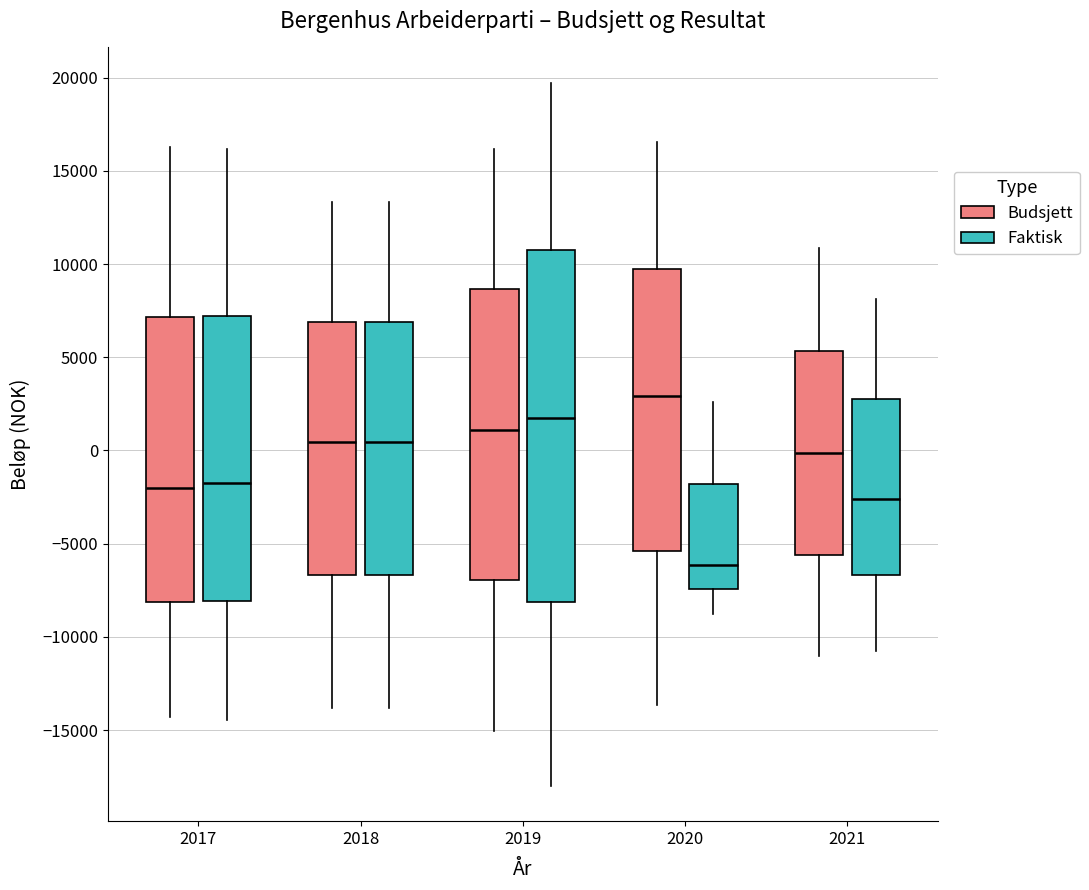

Reading left to right, read every box against the y-axis: the position of its median line, the range the box covers, and the ends of its whiskers. The values are not printed on the chart, so give them approximately, as read against the axis.

2017 (Budsjett): median -2000, box -8000 to 7000, whiskers -14500 to 16500
2017 (Faktisk): median -2000, box -8000 to 7000, whiskers -14500 to 16000
2018 (Budsjett): median 500, box -6500 to 7000, whiskers -14000 to 13500
2018 (Faktisk): median 500, box -6500 to 7000, whiskers -14000 to 13500
2019 (Budsjett): median 1000, box -7000 to 8500, whiskers -15000 to 16000
2019 (Faktisk): median 1500, box -8000 to 10500, whiskers -18000 to 19500
2020 (Budsjett): median 3000, box -5500 to 9500, whiskers -13500 to 16500
2020 (Faktisk): median -6000, box -7500 to -2000, whiskers -9000 to 2500
2021 (Budsjett): median 0, box -5500 to 5500, whiskers -11000 to 11000
2021 (Faktisk): median -2500, box -6500 to 3000, whiskers -10500 to 8000